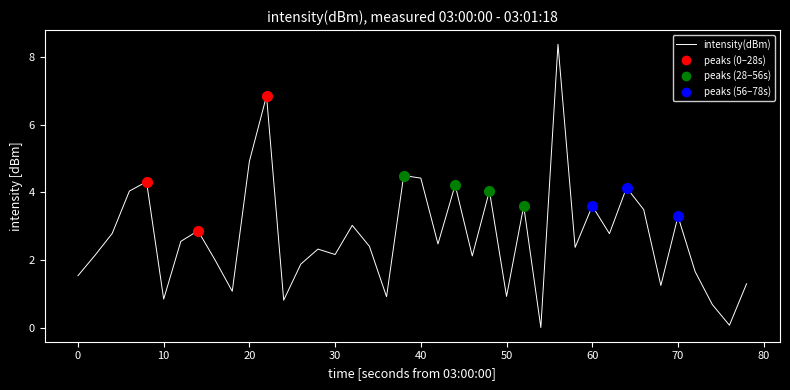

What is the maximum value shown in the chart?

8.4